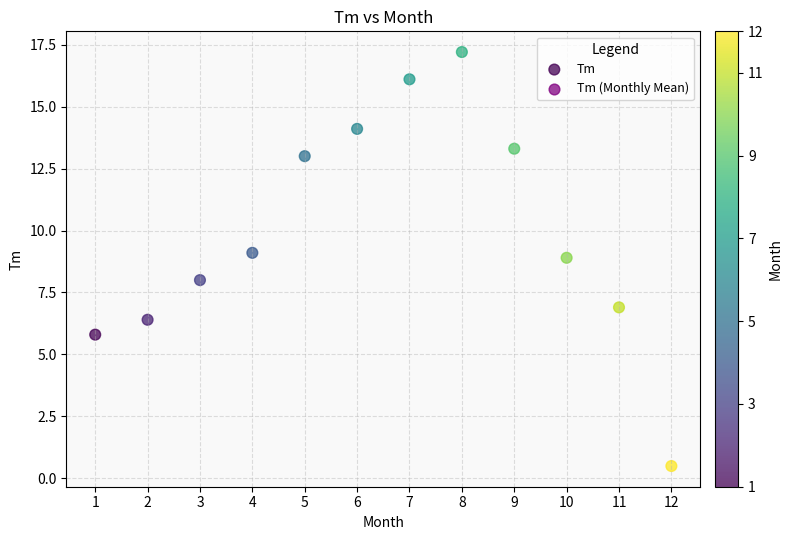

What is the range of Y values (max minus min)?

16.7